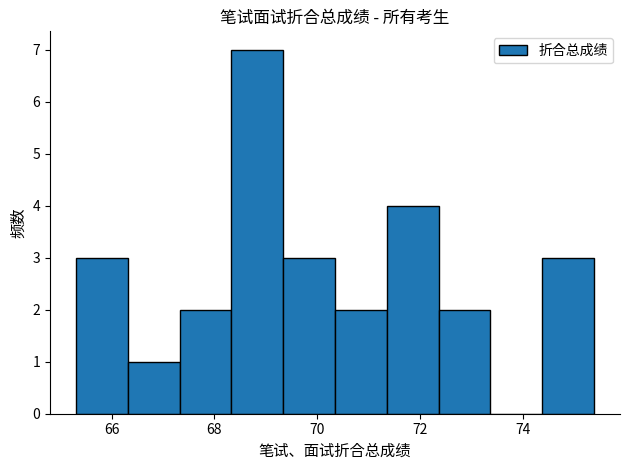

Which range on the x-axis has the tallest bar?

68.4 to 69.4